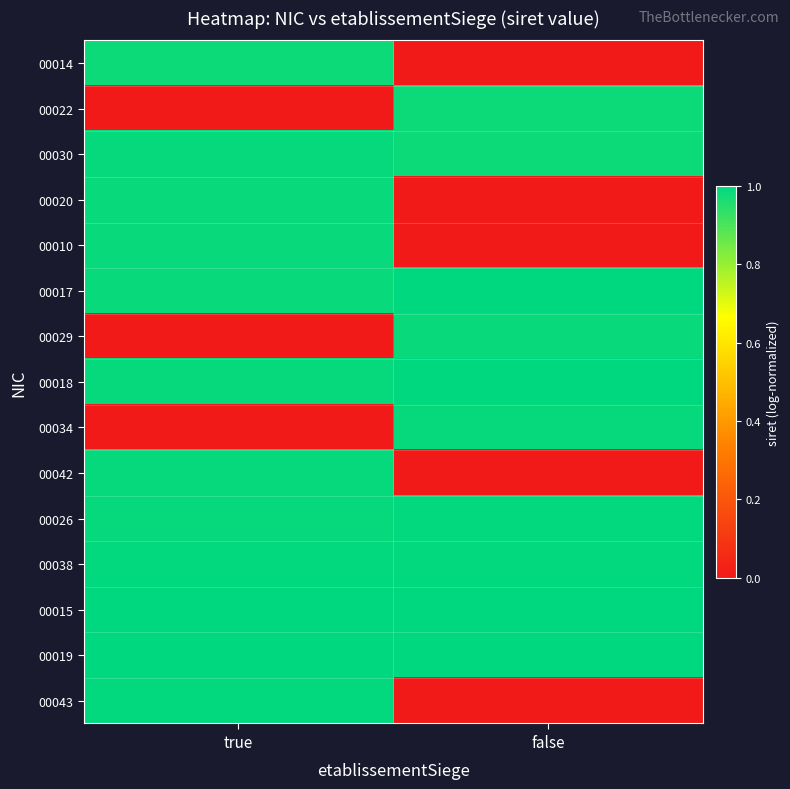

Reading right to left, extract all data points from this chart.

00014: false=0.0	true=1.0
00022: false=1.0	true=0.0
00030: false=1.0	true=1.0
00020: false=0.0	true=1.0
00010: false=0.0	true=1.0
00017: false=1.0	true=1.0
00029: false=1.0	true=0.0
00018: false=1.0	true=1.0
00034: false=1.0	true=0.0
00042: false=0.0	true=1.0
00026: false=1.0	true=1.0
00038: false=1.0	true=1.0
00015: false=1.0	true=1.0
00019: false=1.0	true=1.0
00043: false=0.0	true=1.0